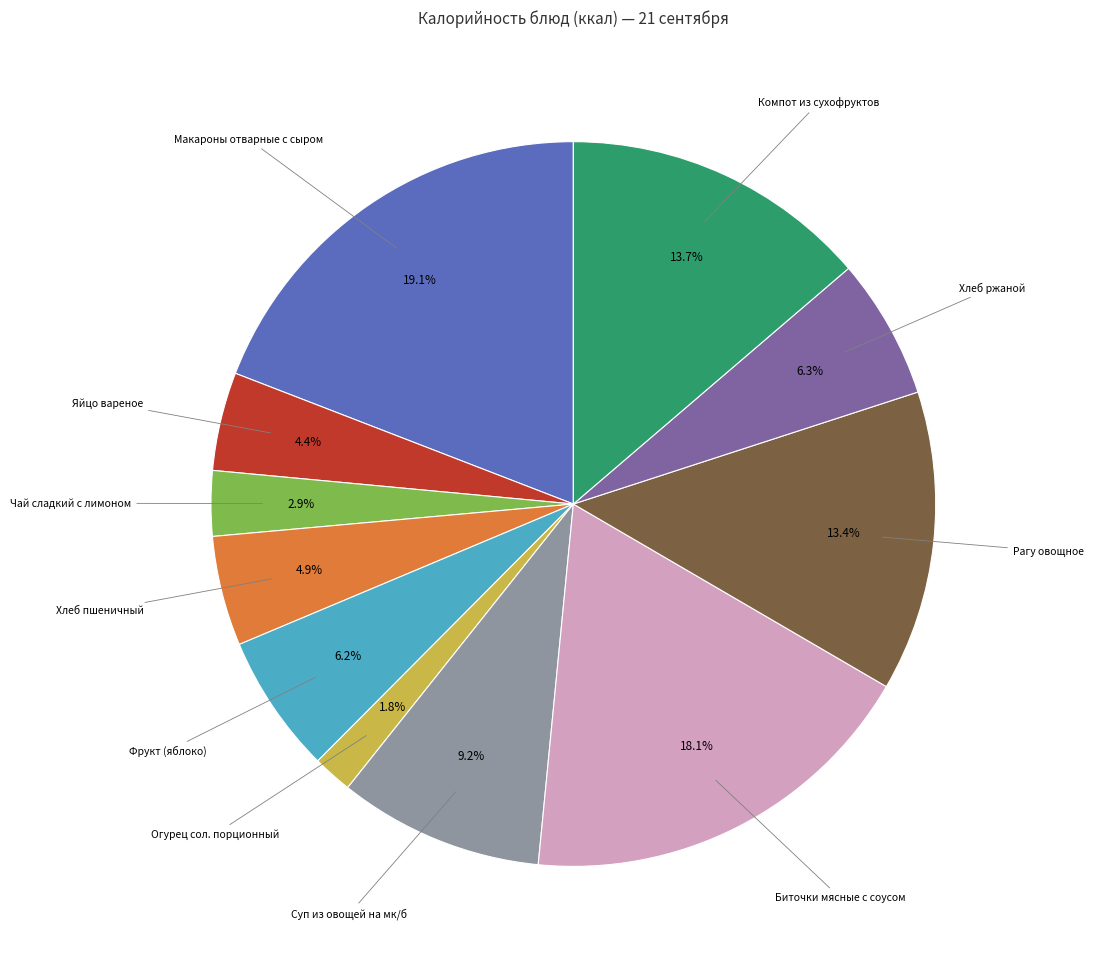

Do Компот из сухофруктов and Суп из овощей на мк/б together represent more than half of the pie?

No